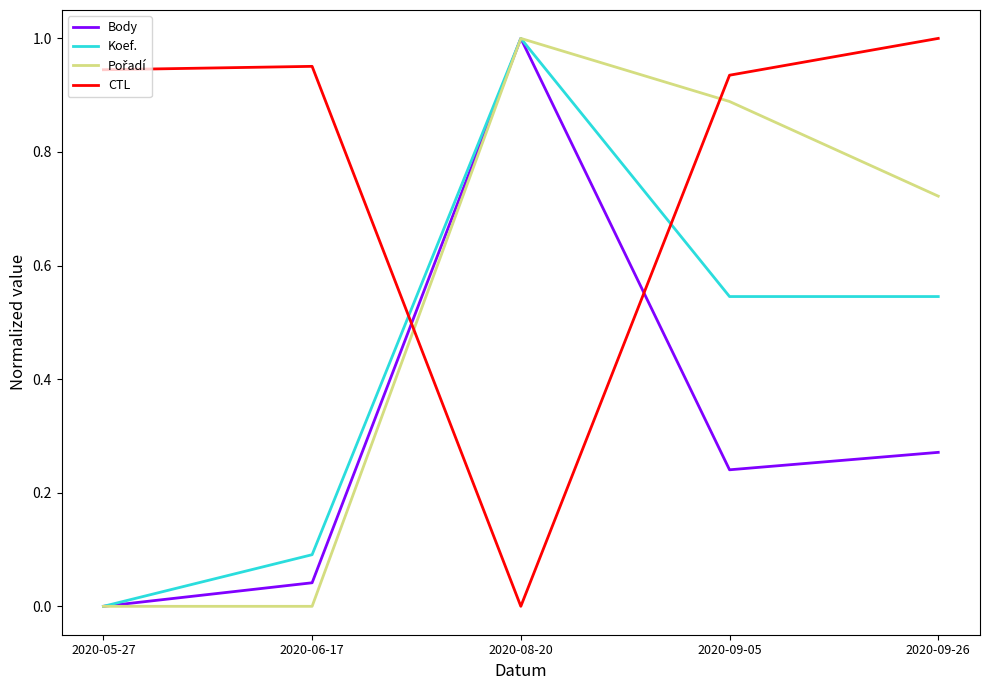

What position from the right is 2020-09-26?

1